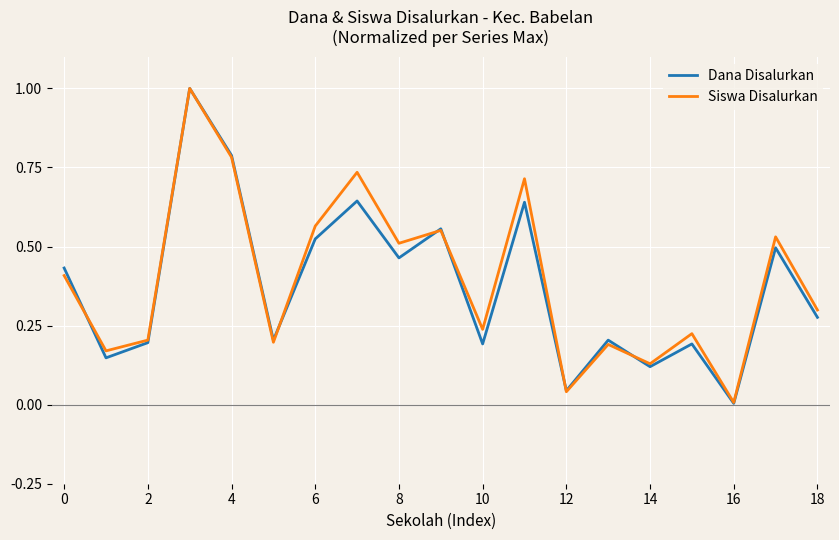

Which series has the largest total across all categories?

Siswa Disalurkan